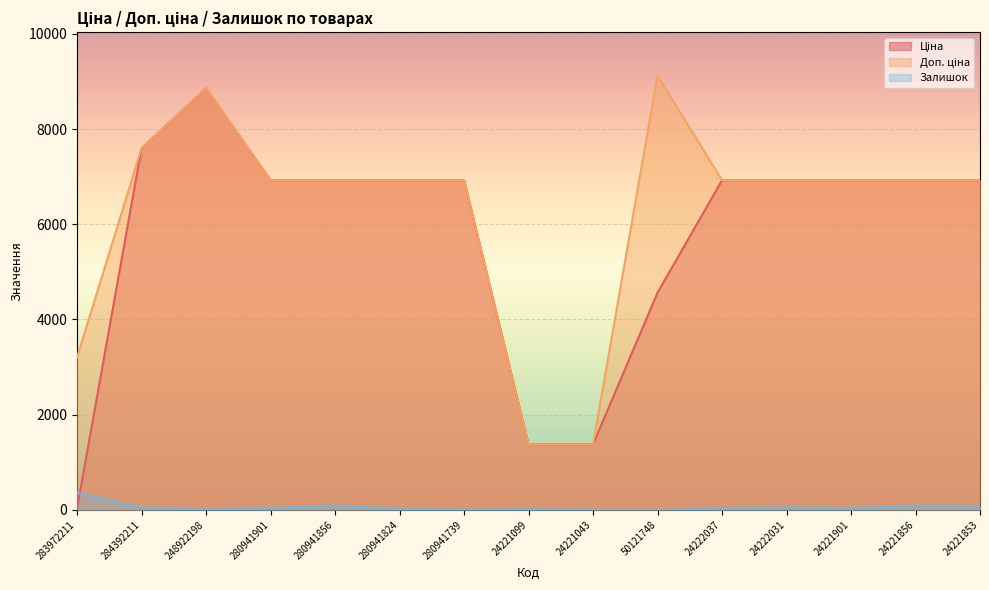

Is the value of Ціна at 24221099 greater than the value of Доп. ціна at 24221043?

Yes